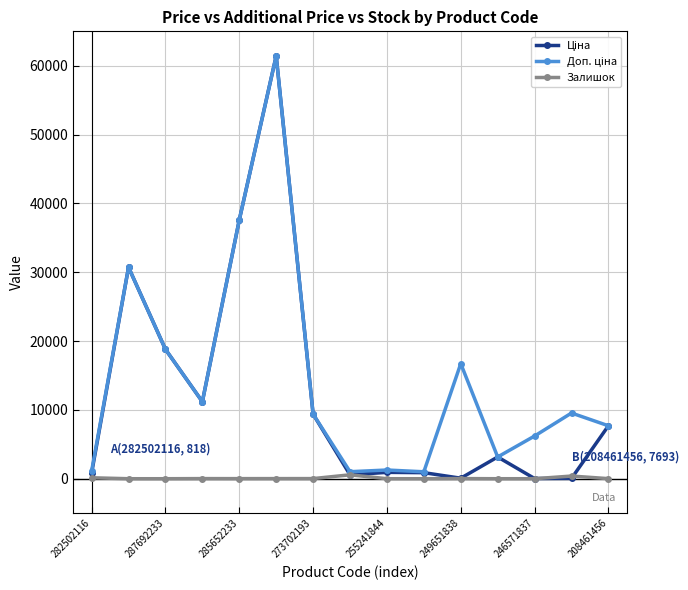

How many series are shown in this chart?

3